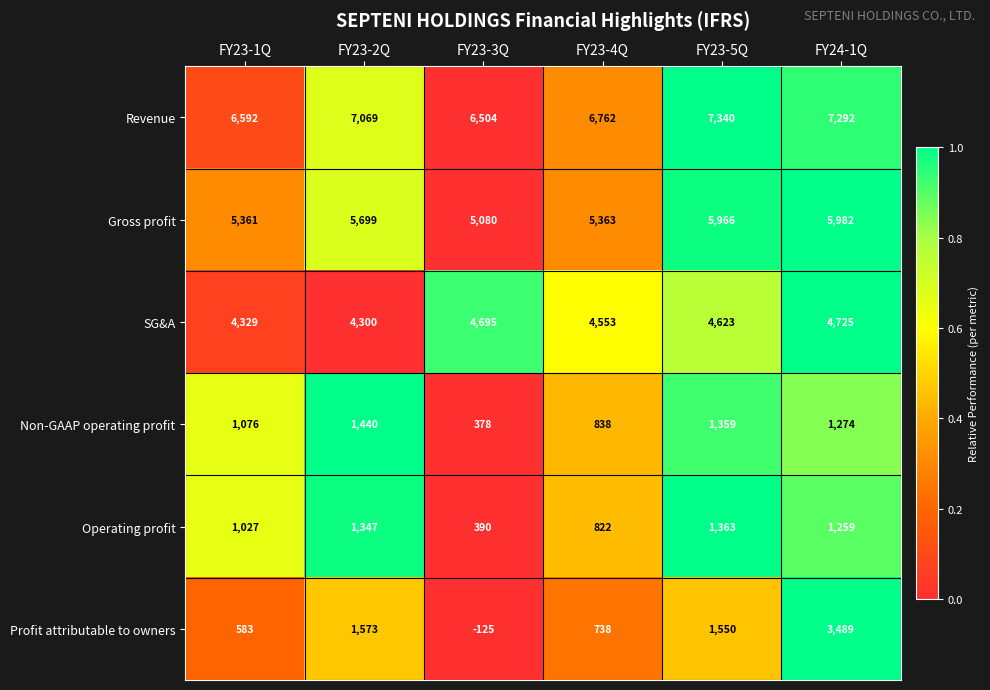

Which series has the widest spread of values?

Profit attributable to owners